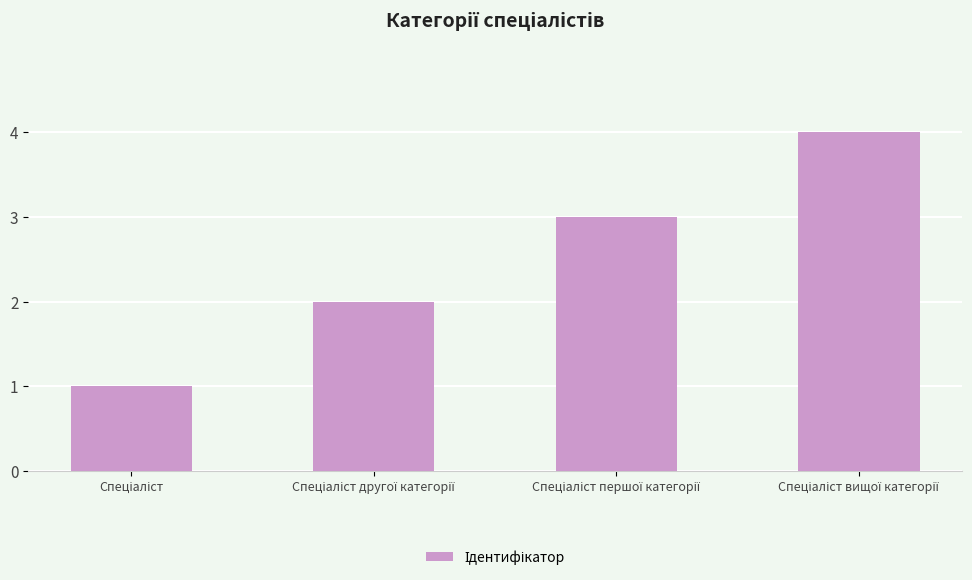

What is the greatest value displayed?

4